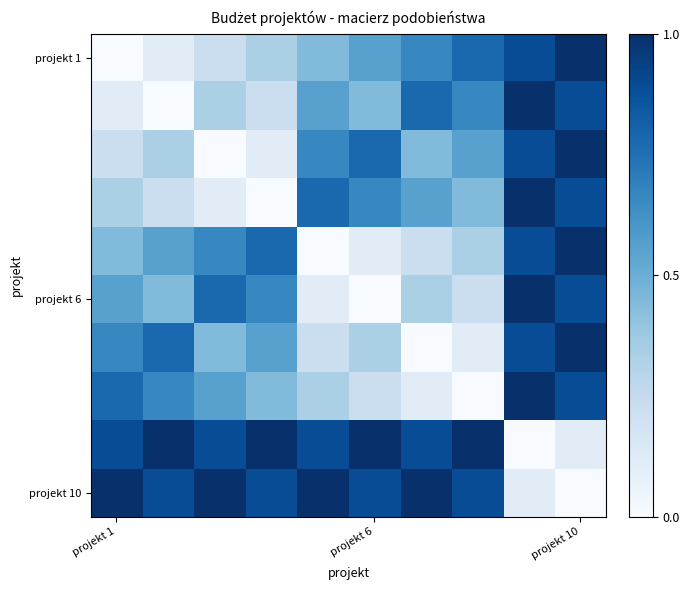

How many categories are shown in the chart?

10